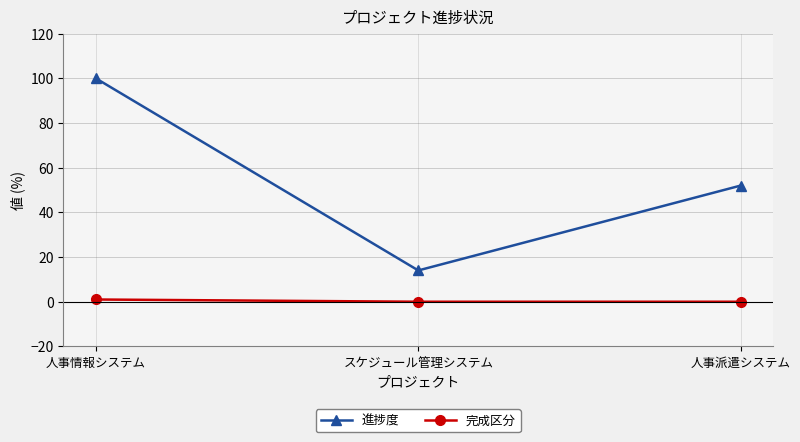

At how many categories does at least one series exceed 66?

1